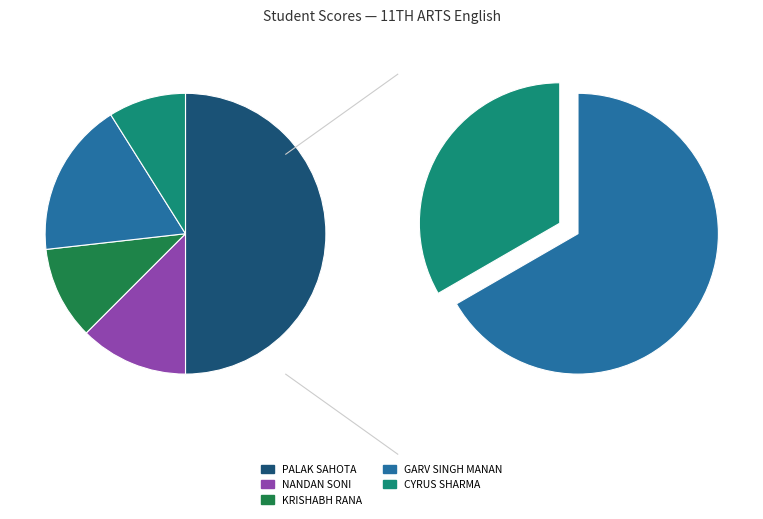

Count the number of slices in the pie.

5